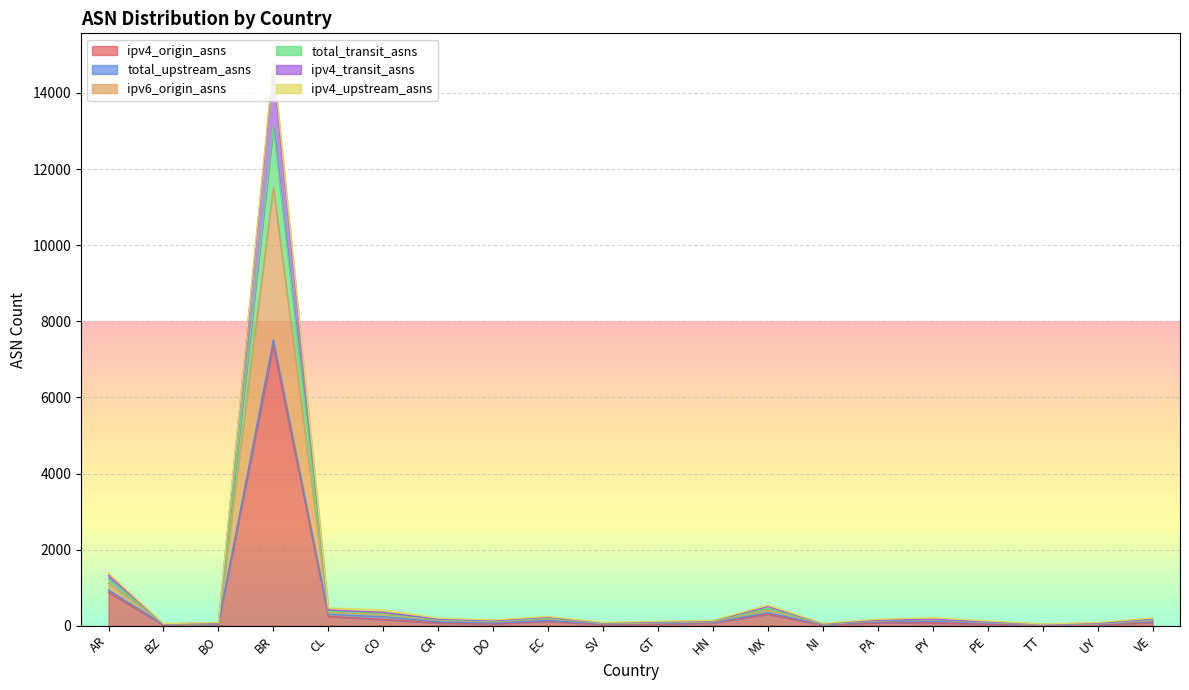

At which category is the sum across all series the highest?

BR